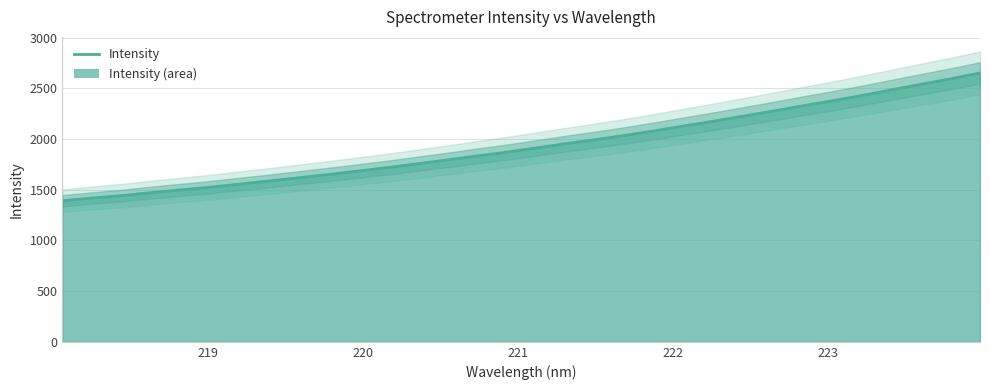

Reading left to right, transcribe all the data shown in this chart.

218.0596=1391.2	218.2508=1418.3	218.442=1441.8	218.6332=1471.9	218.8244=1498.1	219.0156=1525.8	219.2067=1556.3	219.3979=1587.0	219.589=1618.7	219.7801=1650.9	219.9712=1684.9	220.1623=1718.9	220.3533=1756.4	220.5444=1793.8	220.7354=1833.0	220.9264=1870.5	221.1174=1912.3	221.3083=1954.2	221.4993=1993.7	221.6902=2035.7	221.8812=2081.3	222.0721=2128.9	222.263=2176.2	222.4538=2225.8	222.6447=2275.1	222.8355=2326.8	223.0264=2376.7	223.2172=2428.8	223.408=2484.4	223.5987=2539.4	223.7895=2593.0	223.9802=2651.5